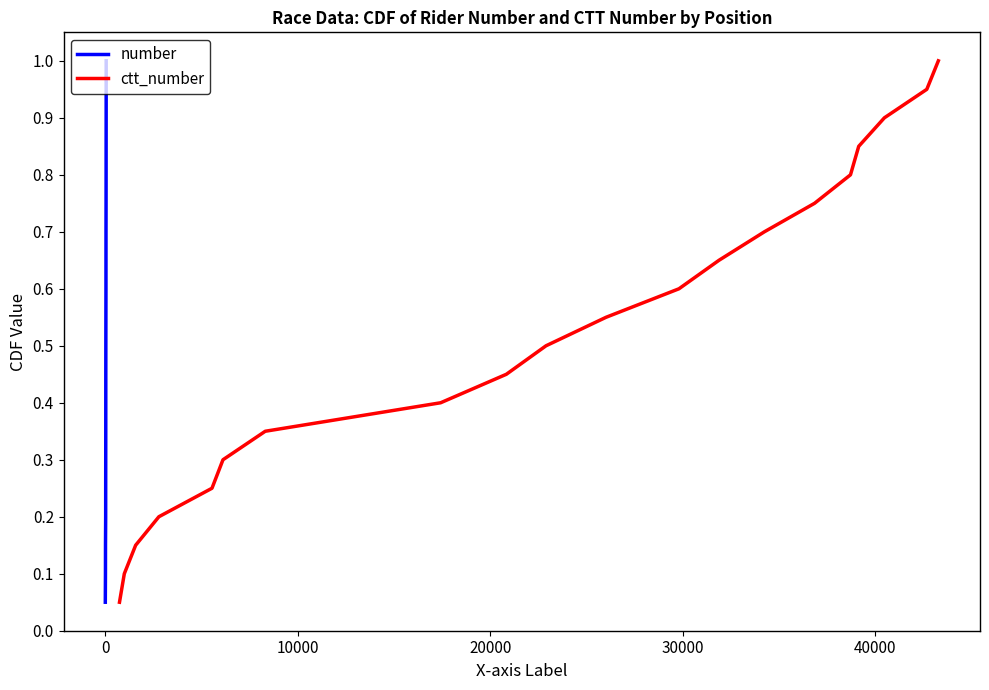

How many lines are shown in the chart?

2